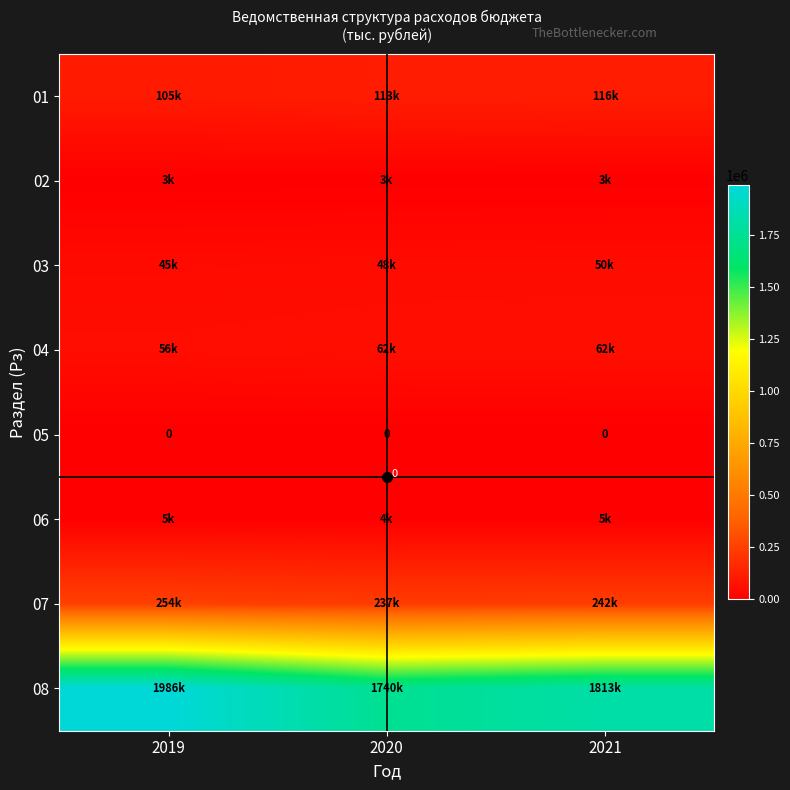

List the series in order of their peak value, lowest first.

05, 02, 06, 03, 04, 01, 07, 08